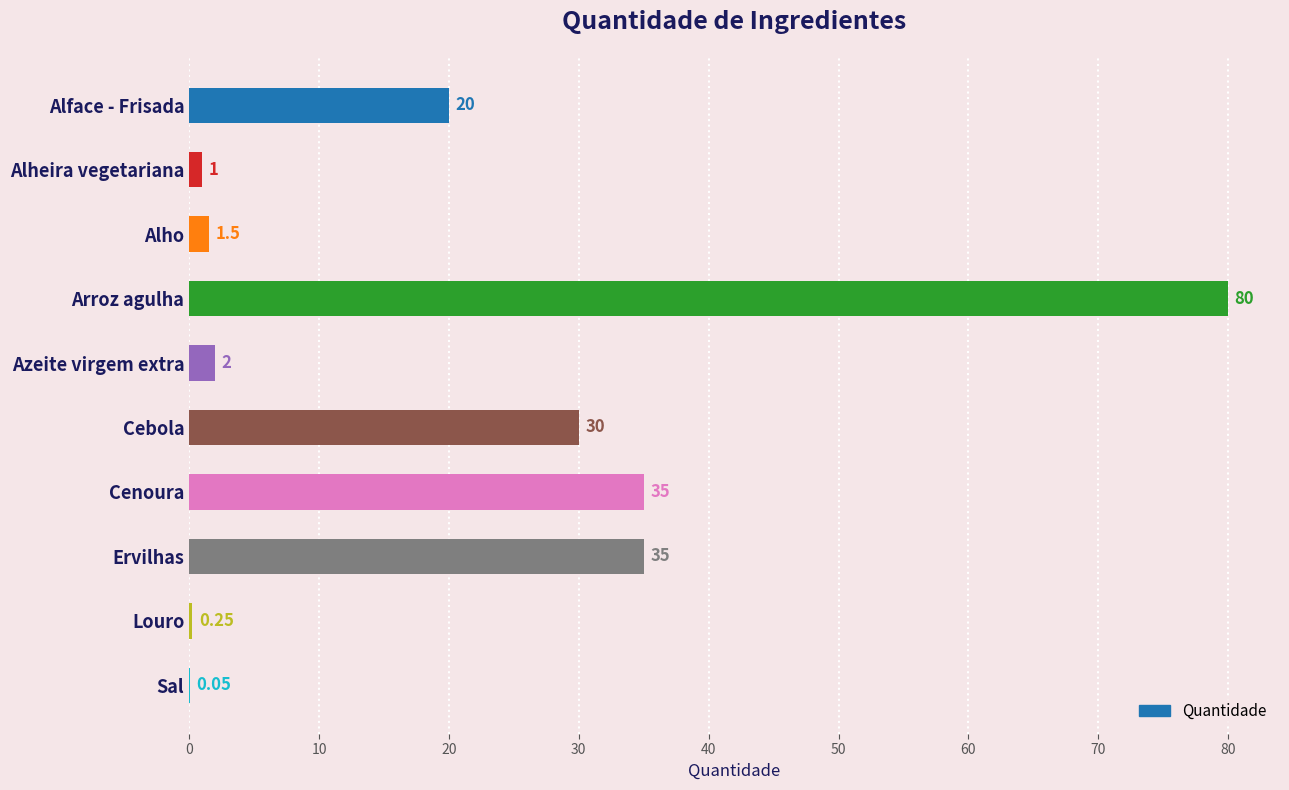

Which category has the highest value across all series?

Arroz agulha